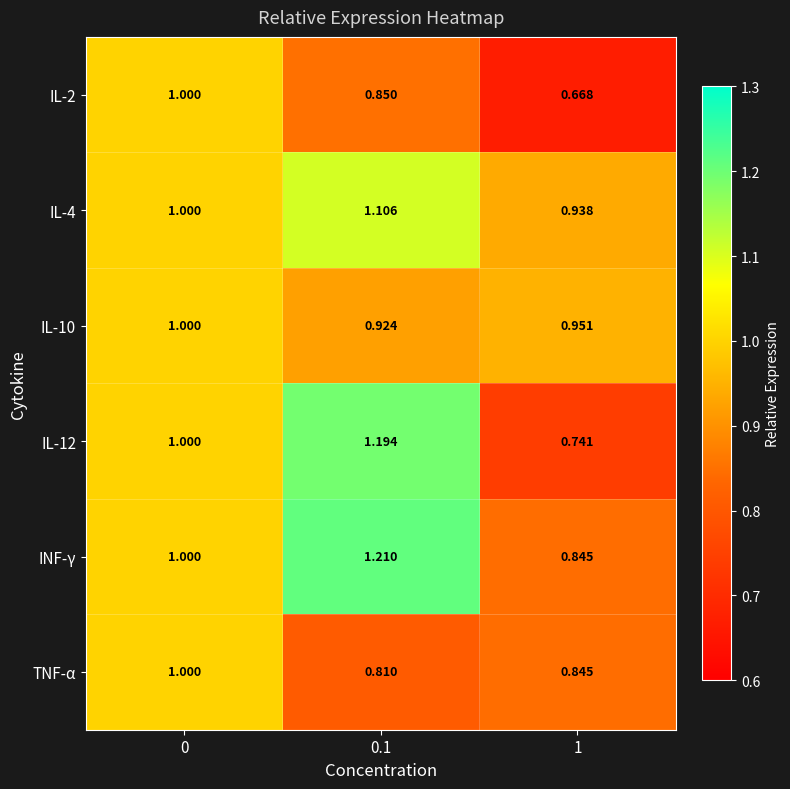

Is the value of IL-10 at 1 greater than the value of IL-2 at 0.1?

Yes